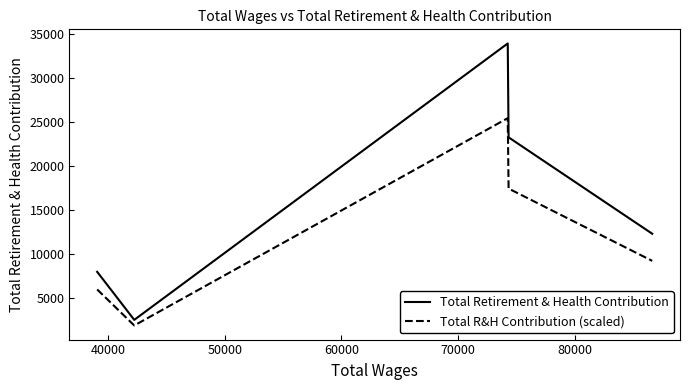

True or false: Total Retirement & Health Contribution and Total R&H Contribution (scaled) intersect in this chart.

False